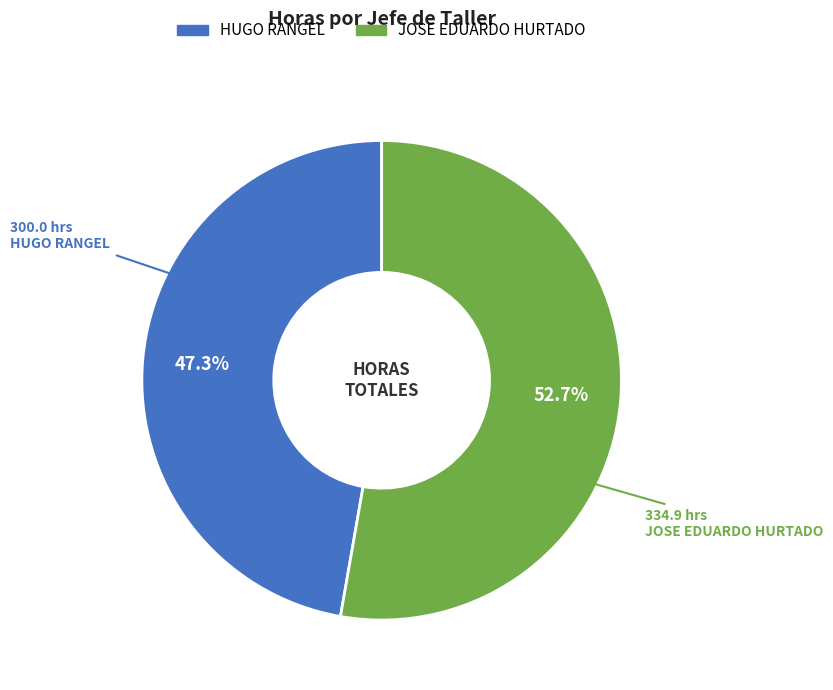

To the nearest percent, what portion does JOSE EDUARDO HURTADO represent?

53%